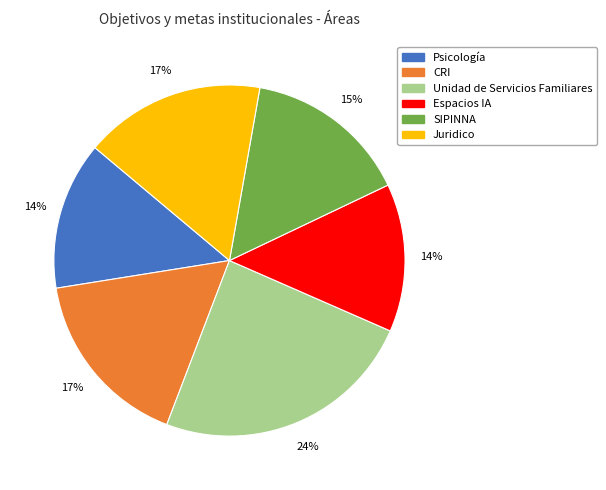

Is there a majority slice in this chart?

No